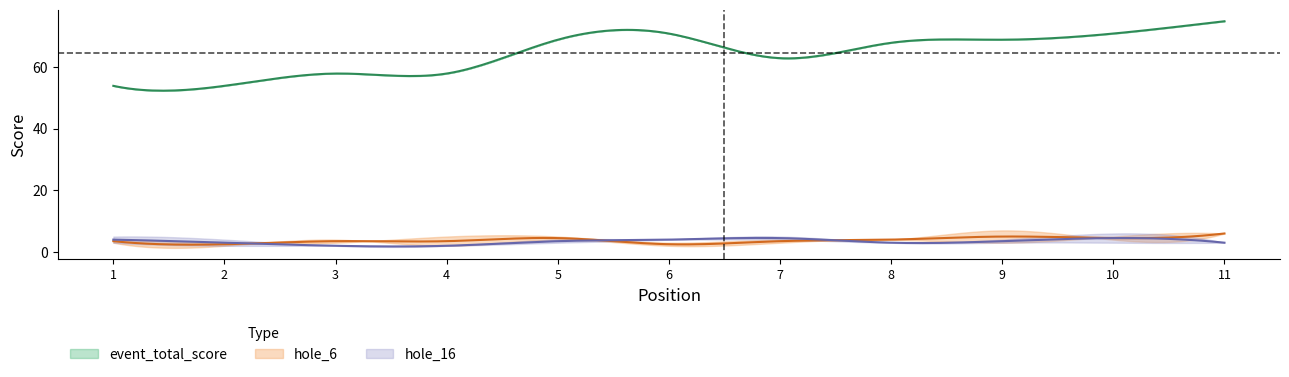

What is the value of the event_total_score point at the 9th from the left?

69